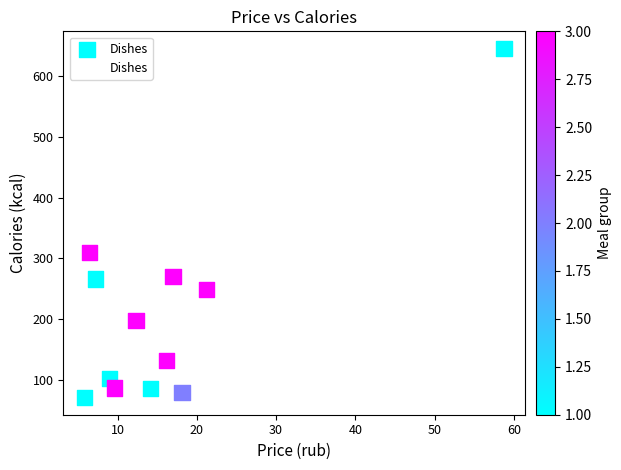

What Y value in the scatter plot is closest to 358?

309.0